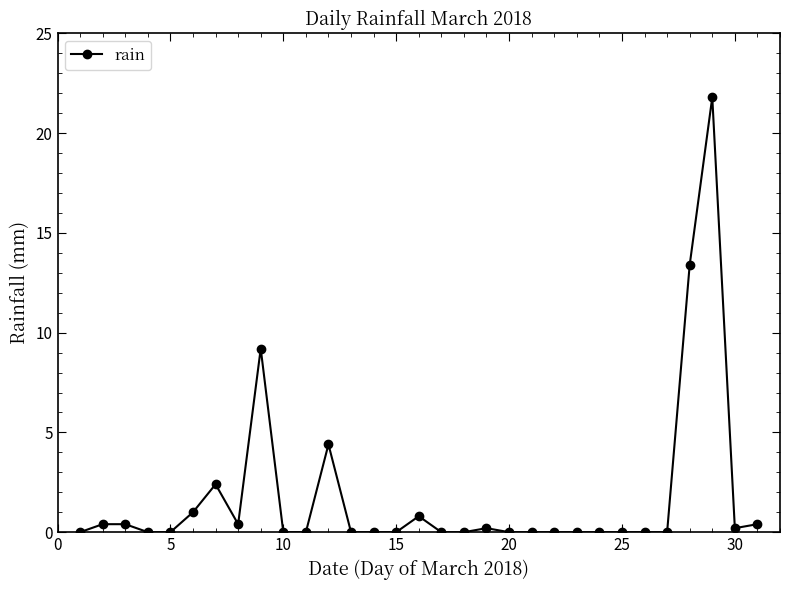

Reading right to left, list all the values displayed in this chart.

0.4	0.2	21.8	13.4	0.0	0.0	0.0	0.0	0.0	0.0	0.0	0.0	0.2	0.0	0.0	0.8	0.0	0.0	0.0	4.4	0.0	0.0	9.2	0.4	2.4	1.0	0.0	0.0	0.4	0.4	0.0